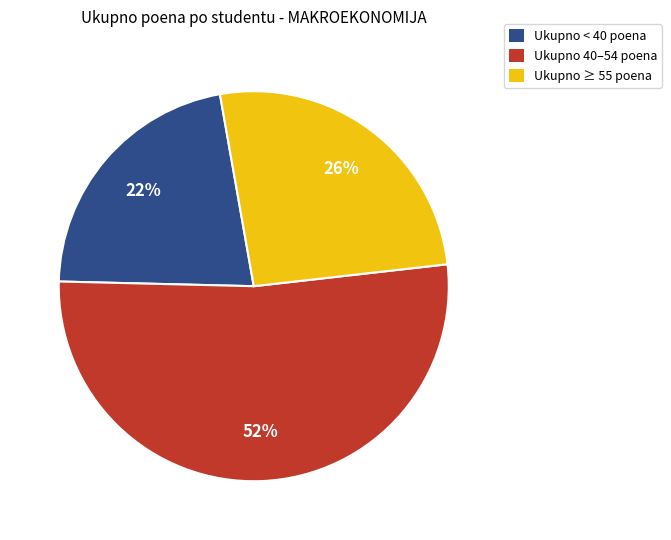

Do Ukupno ≥ 55 poena and Ukupno < 40 poena together represent more than half of the pie?

No